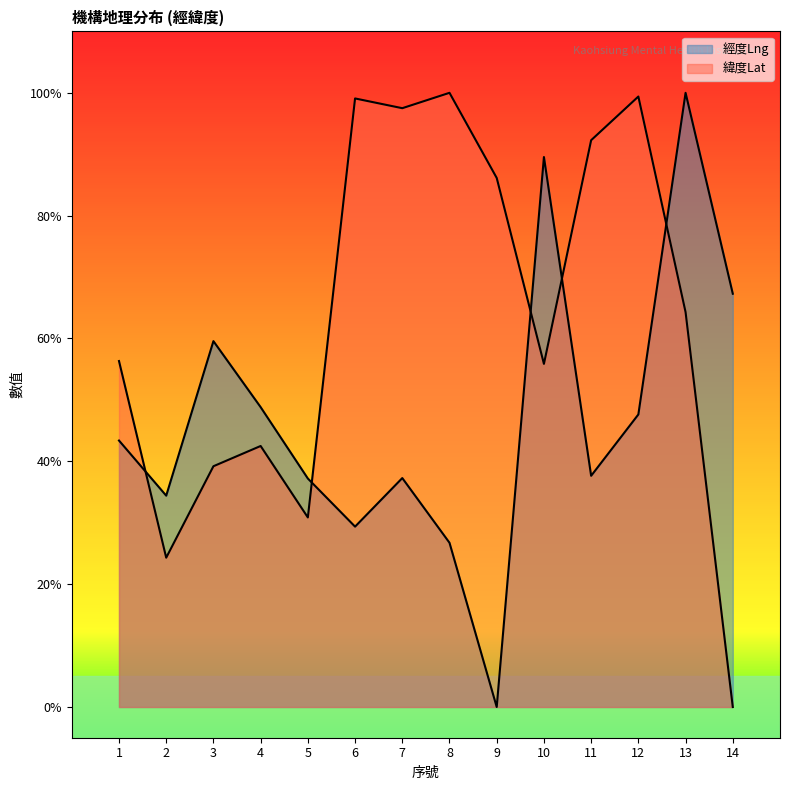

Which category has the lowest value in the 經度Lng series?

9